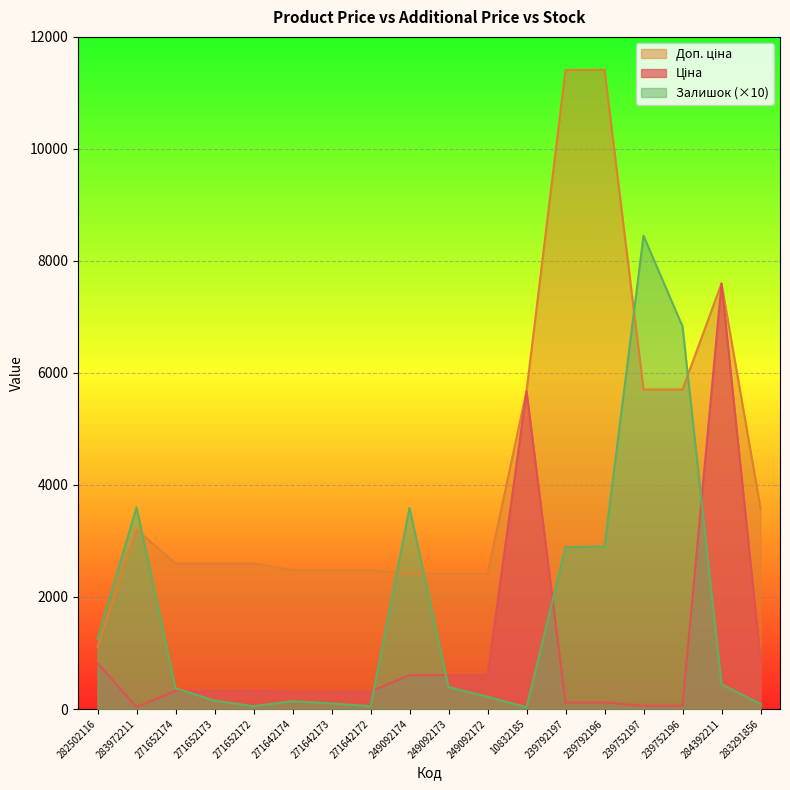

Rank the series by their average value, from highest to lowest.

Доп. ціна, Залишок, Ціна